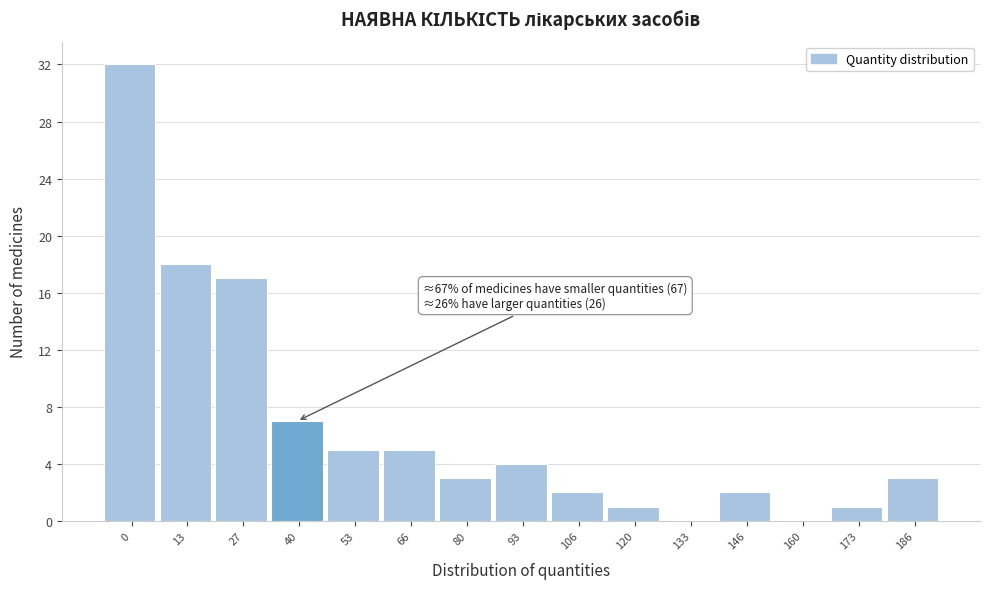

Reading right to left, what are all the values shown in this chart?

186=3	173=1	160=0	146=2	133=0	120=1	106=2	93=4	80=3	66=5	53=5	40=7	27=17	13=18	0=32